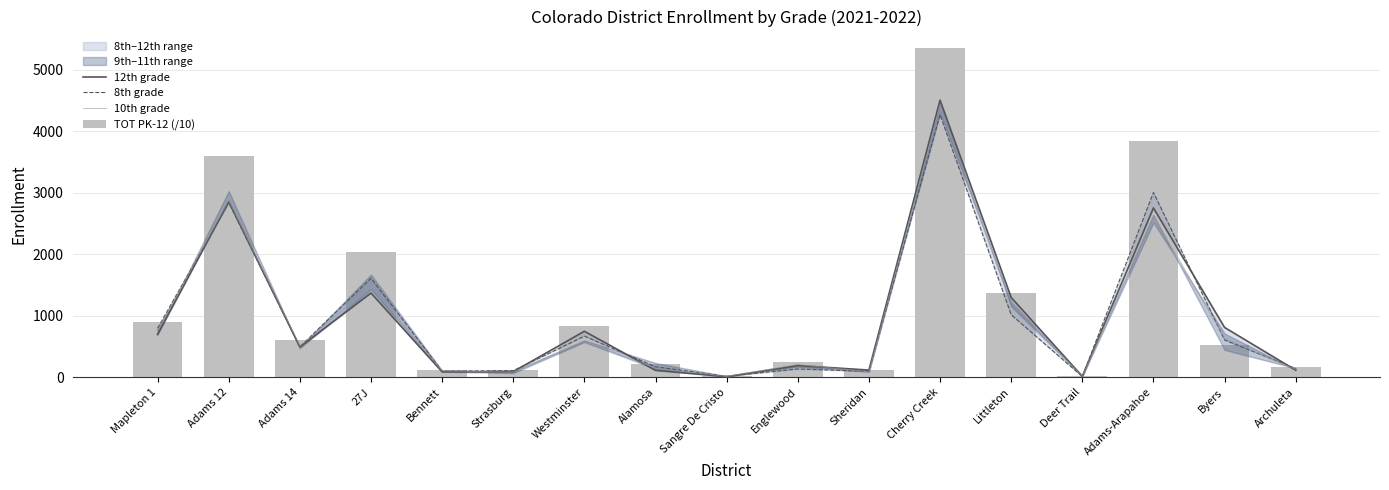

At which label does 12th grade reach its minimum?

Sangre De Cristo